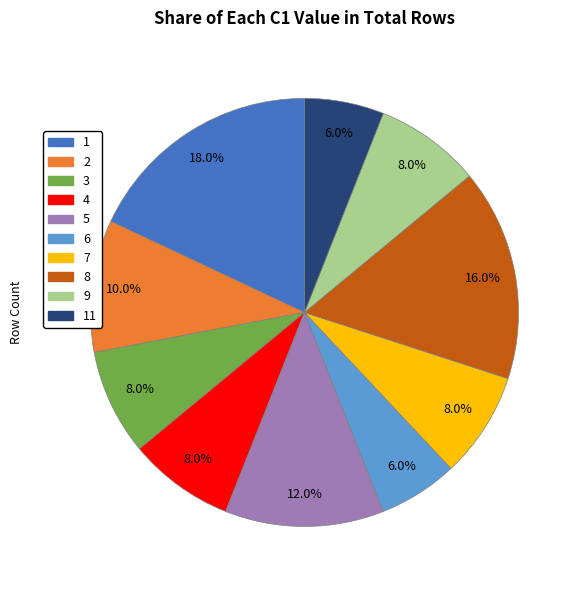

Is there a majority slice in this chart?

No